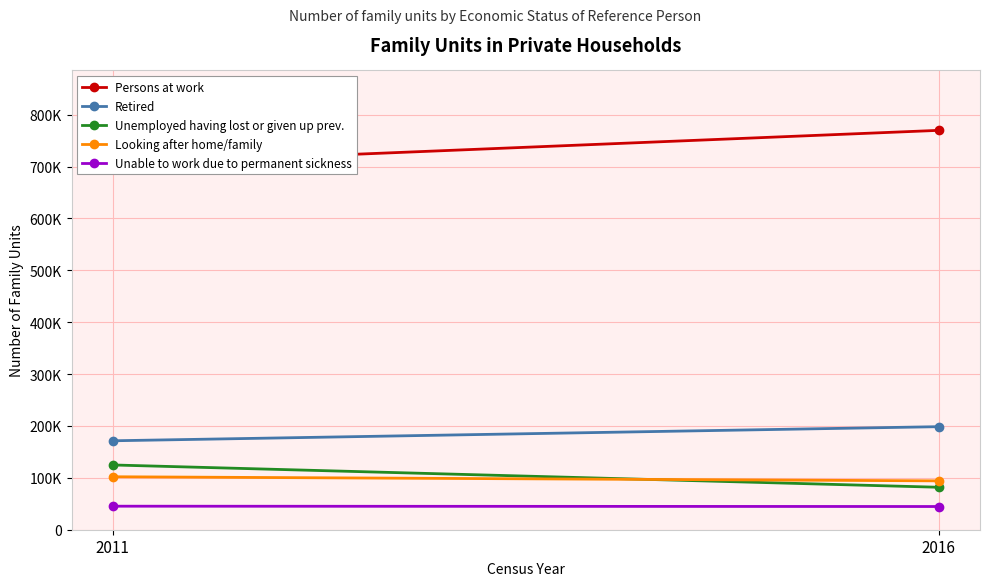

Rank the series by their maximum value, from lowest to highest.

Unable to work due to permanent sickness, Looking after home/family, Unemployed having lost or given up prev., Retired, Persons at work